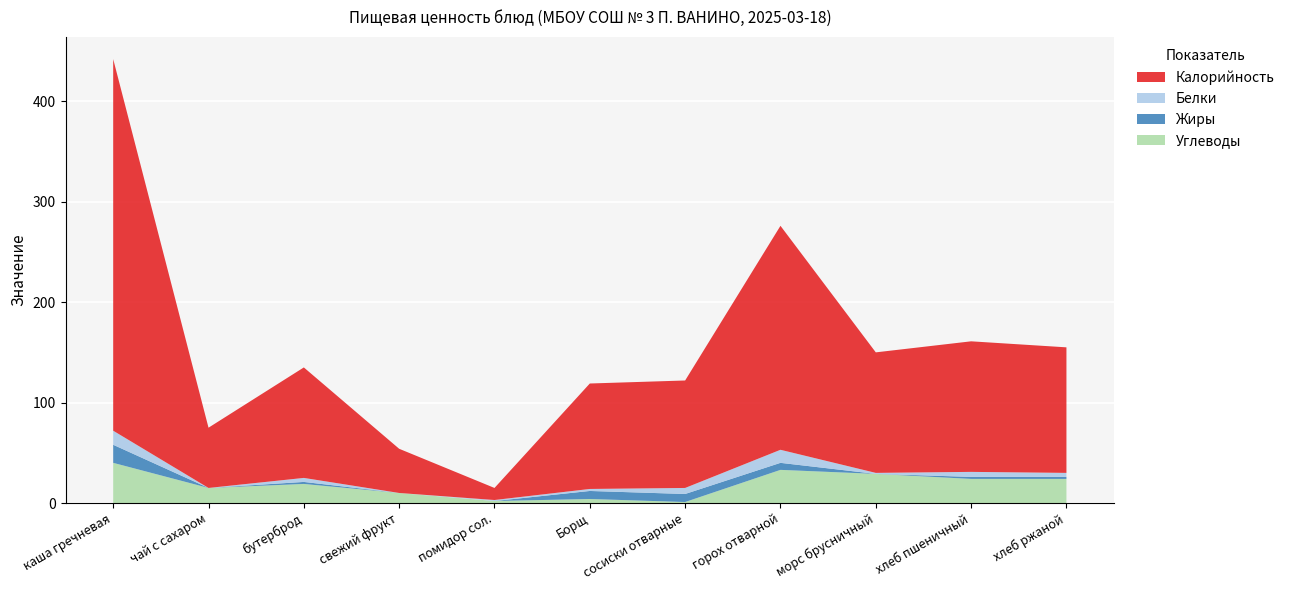

Reading left to right, extract all data points from this chart.

Калорийность: 370	60	110	44	12	105	107	223	120	130	125
Белки: 14	0	4	0	1	2	6	13	1	5	4
Жиры: 18	0	2	0	0	8	8	7	0	2	2
Углеводы: 40	15	19	10	2	4	1	33	29	24	24